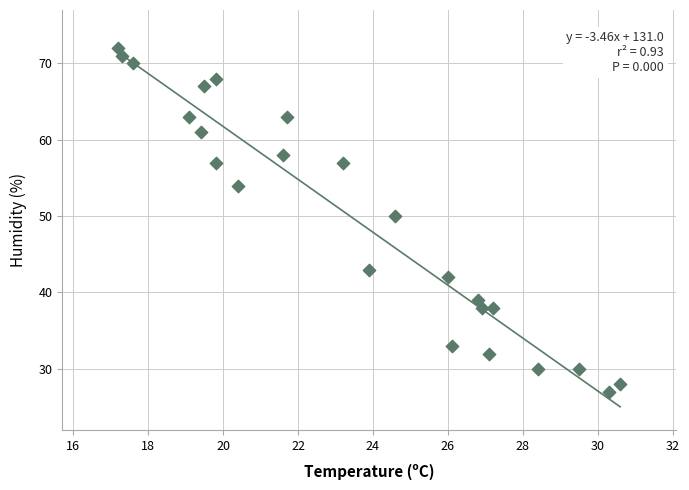

What Y value in the scatter plot is closest to 49?

50